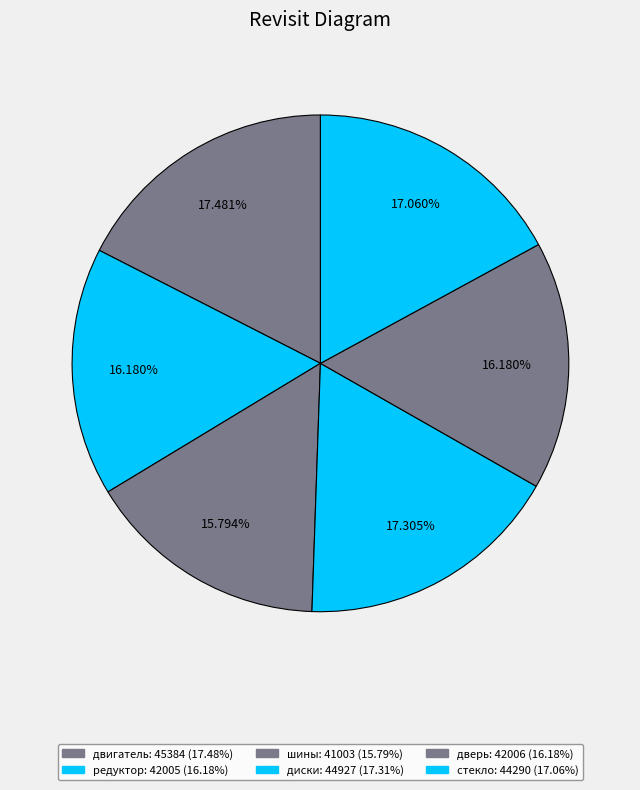

What is the largest slice in the pie chart?

двигатель